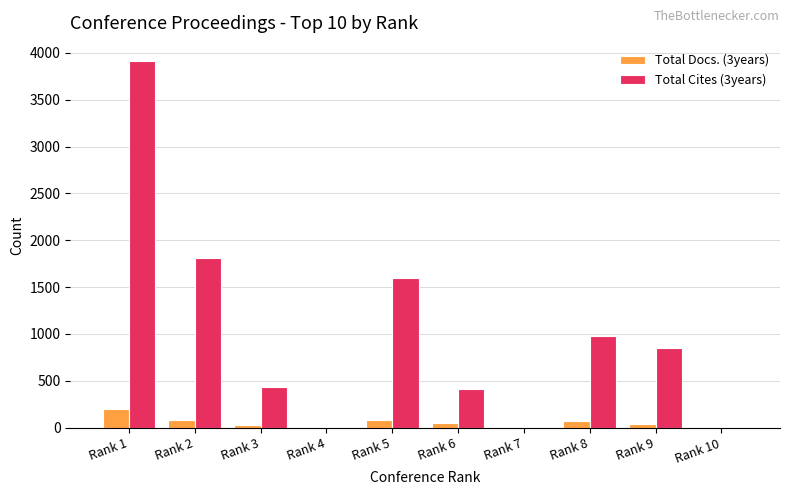

The value of Total Cites (3years) at Rank 6 is 415. True or false?

True